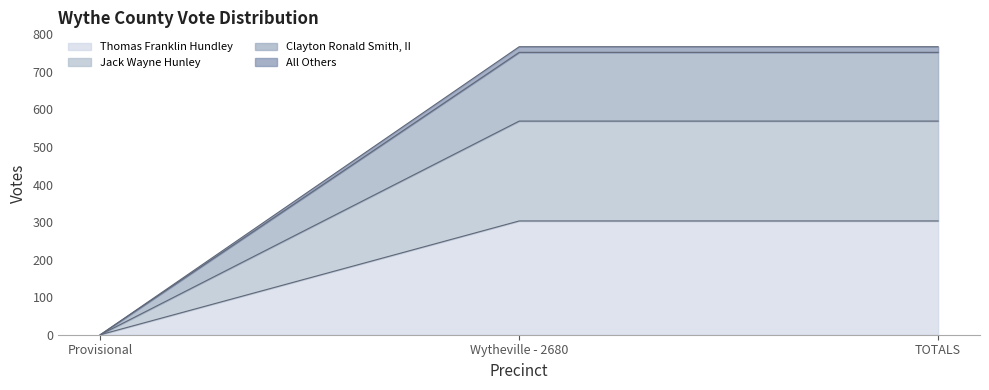

At which label does Clayton Ronald Smith, II reach its peak?

Wytheville - 2680